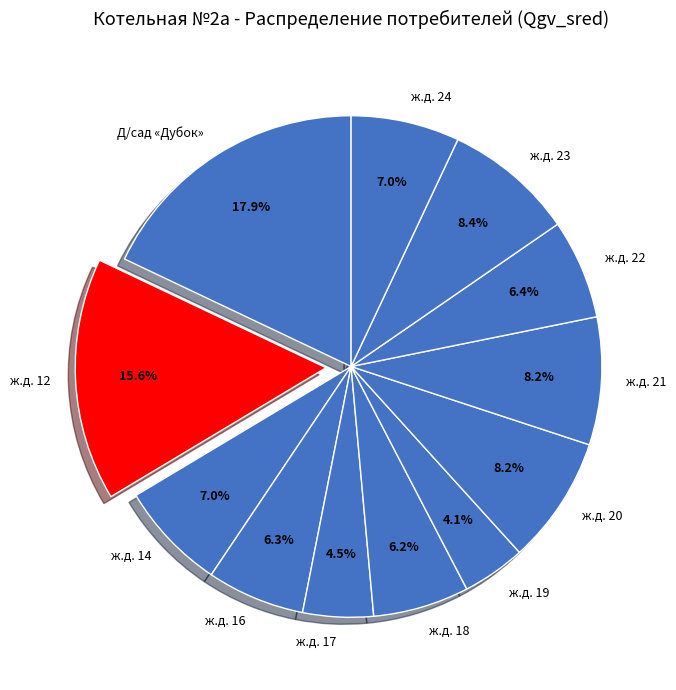

What is the total percentage of ж.д. 21 and ж.д. 19?

12.3%